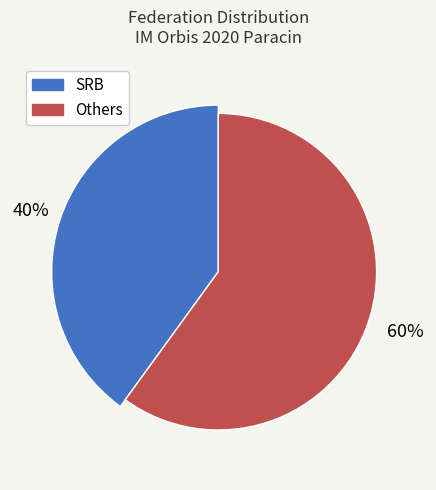

The SRB slice represents 26% of the pie. True or false?

False